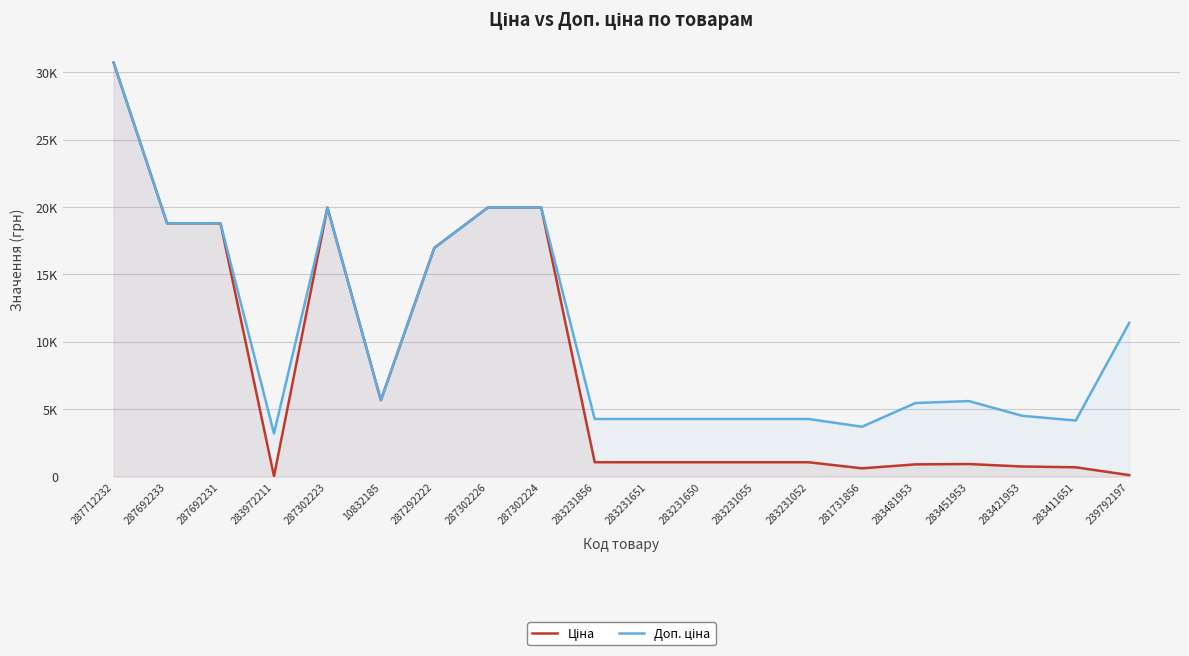

Which has a higher value, 287302223 or 287692233?

287302223